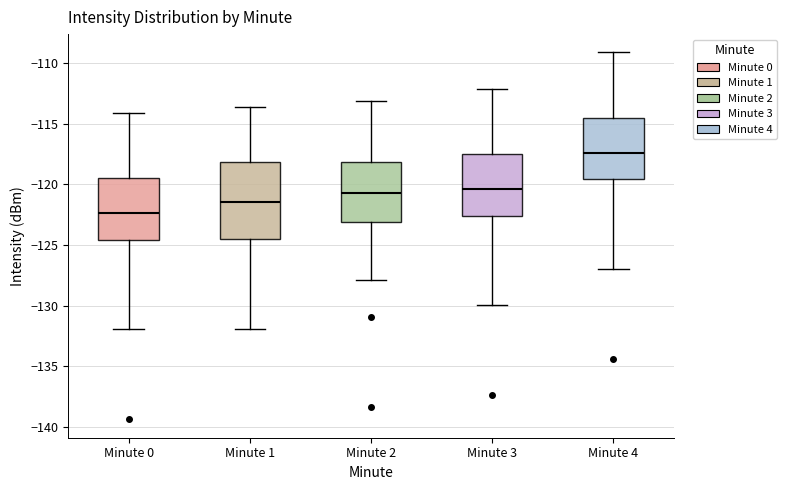

Where does the lower whisker of the box for Minute 3 end on the y-axis? The values are not printed on the chart, so give them approximately, as read against the axis.

-130.0